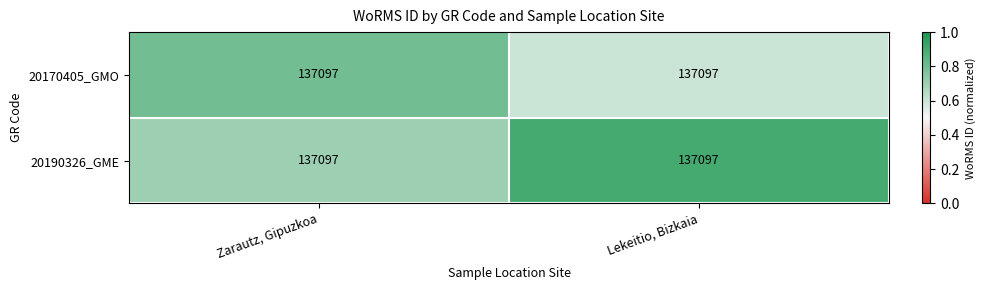

Reading right to left, extract all data points from this chart.

20170405_GMO: Lekeitio, Bizkaia=137097.0	Zarautz, Gipuzkoa=137097.0
20190326_GME: Lekeitio, Bizkaia=137097.0	Zarautz, Gipuzkoa=137097.0